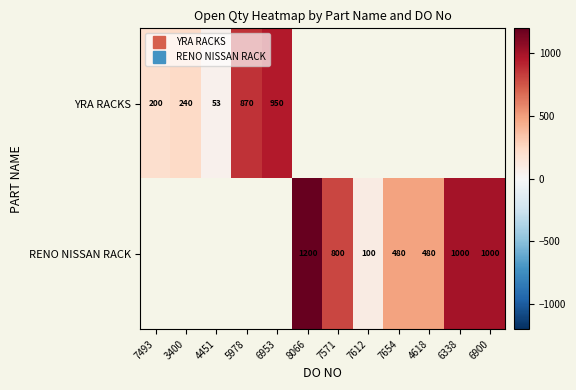

What is the highest value of the YRA RACKS series?

950.0